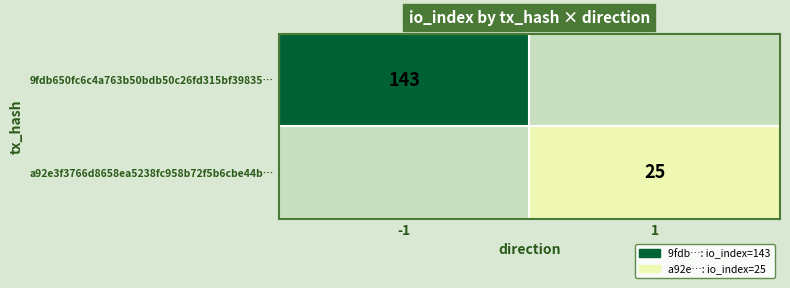

The value of a92e3f3766d8658ea5238fc958b72f5b6cbe44b… at 1 is 25. True or false?

True